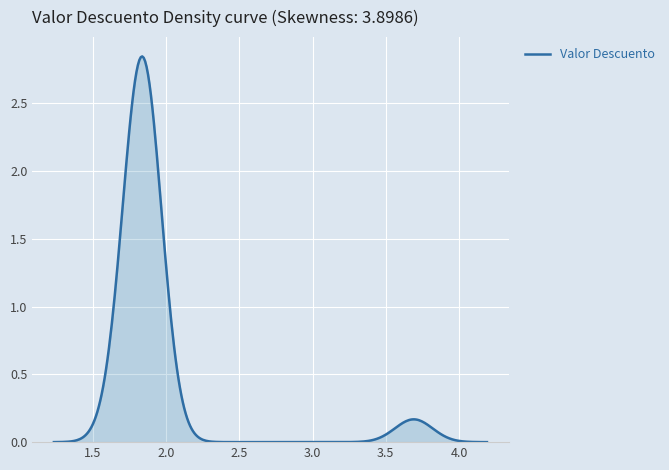

What is the value of the 35th point from the left?

1.8